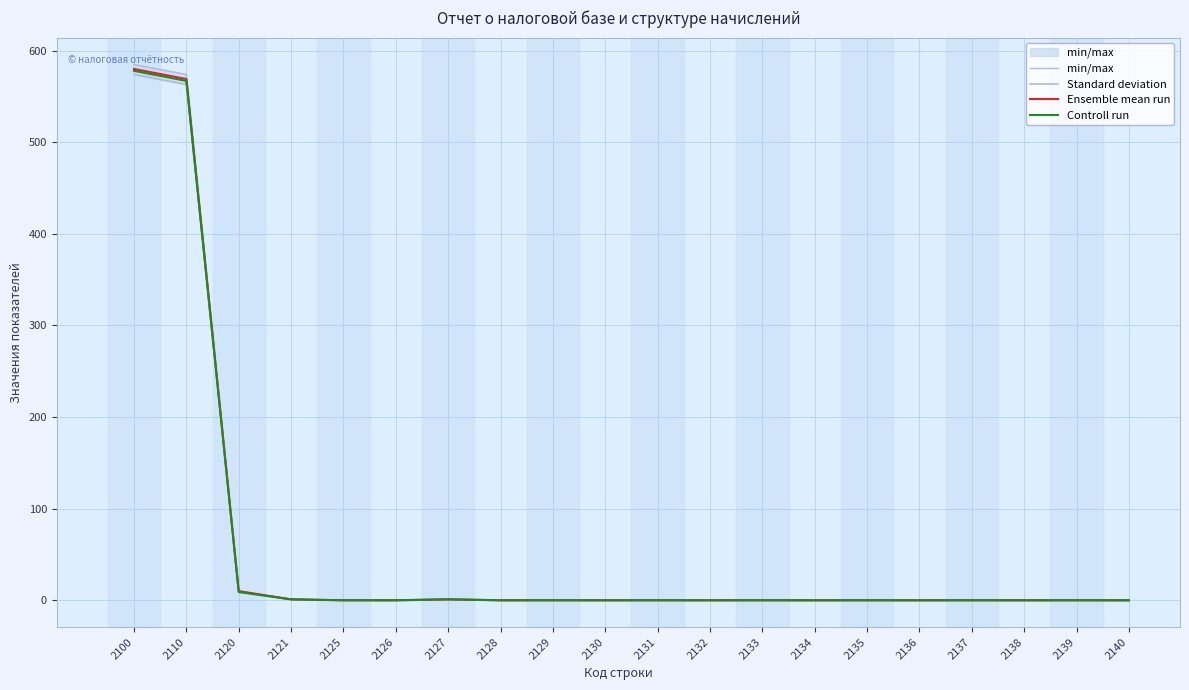

What is the value of the min/max point at the 7th from the left?

1